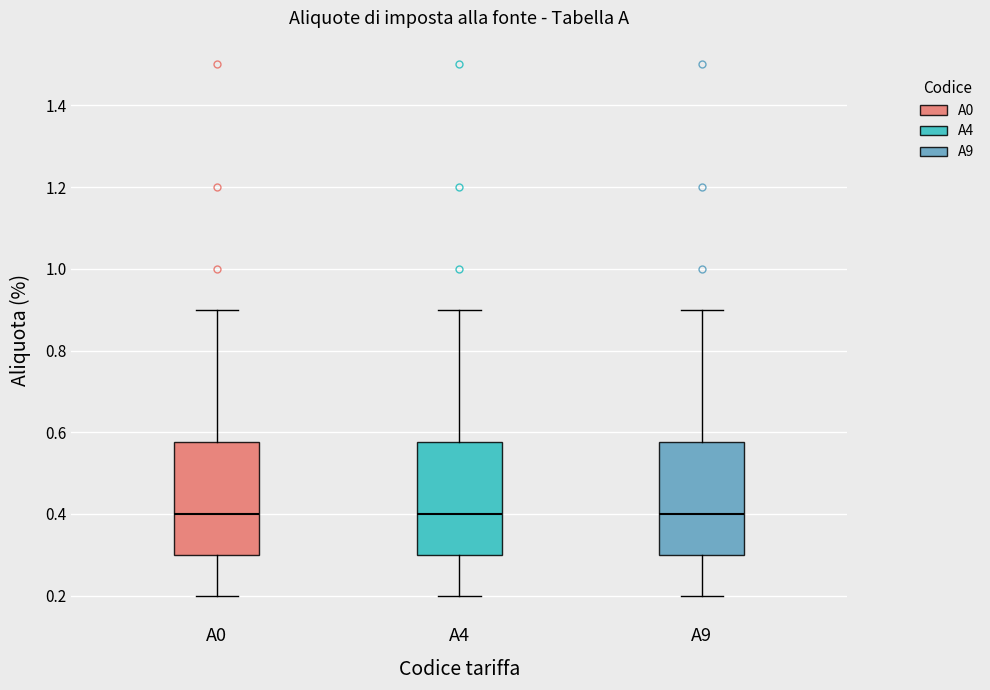

Where does the median line of the box for A9 sit on the y-axis? The values are not printed on the chart, so give them approximately, as read against the axis.

0.40